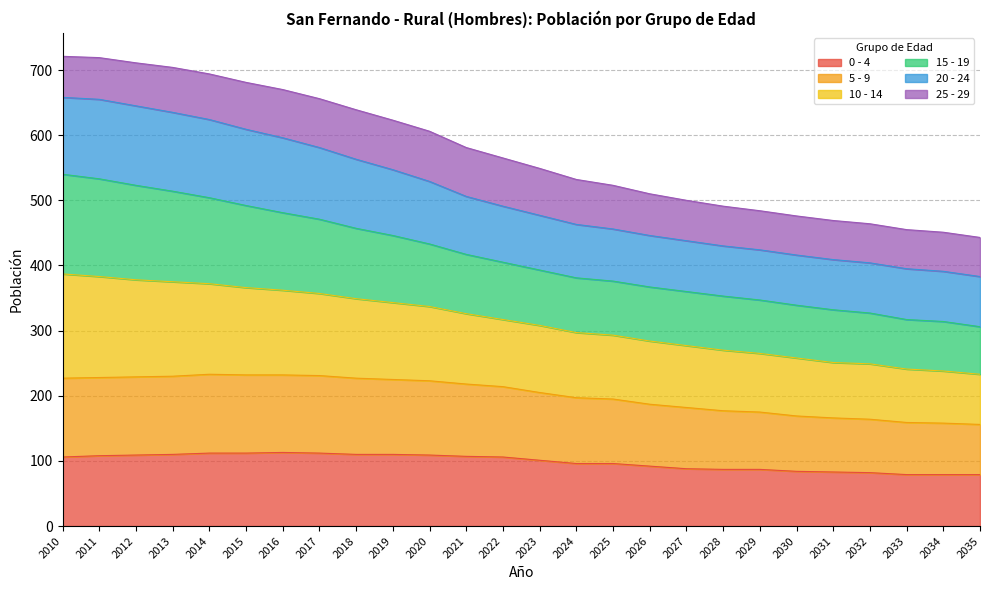

The 0 - 4 series shows 37 at 2028. True or false?

False